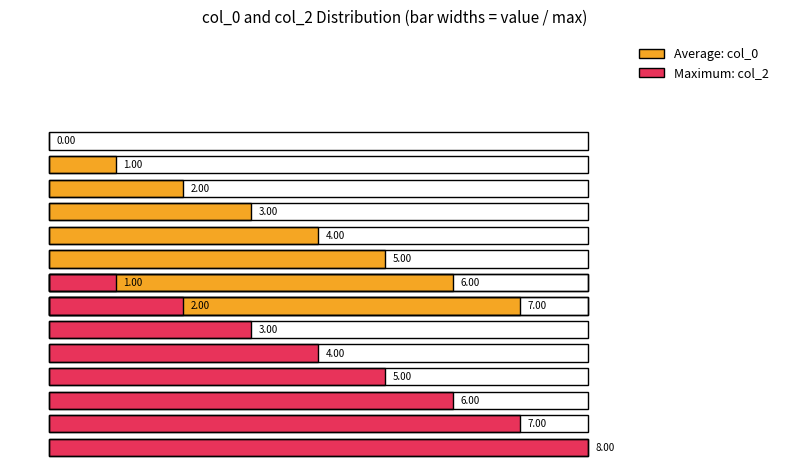

Does the chart contain stacked bars?

No